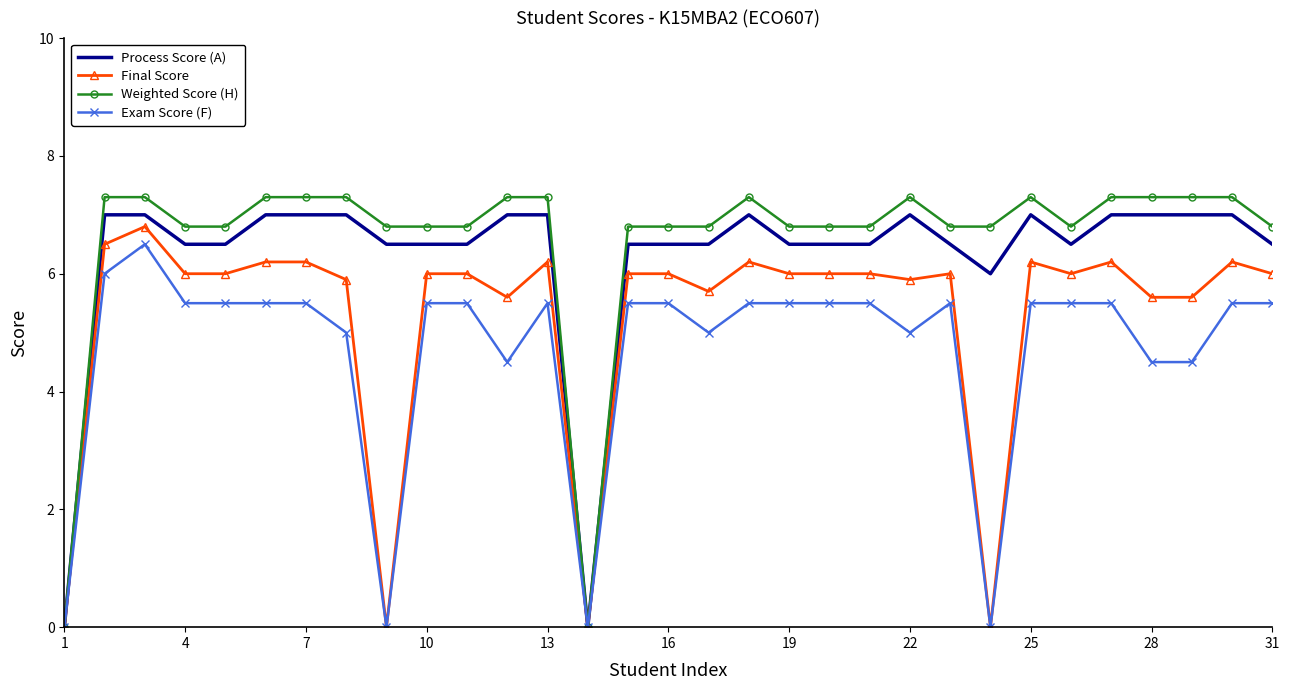

Which series has the widest spread of values?

Weighted Score (H)